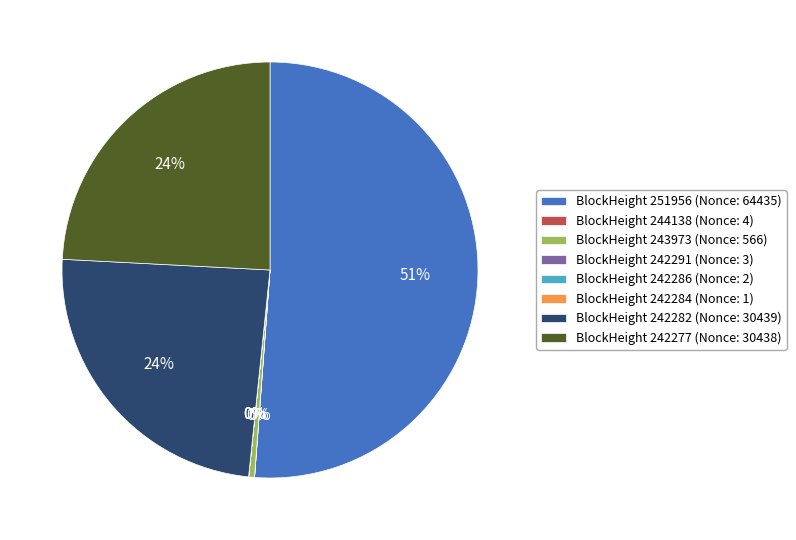

Is it true that BlockHeight 242282 (Nonce: 30439) is 24% of the pie?

True